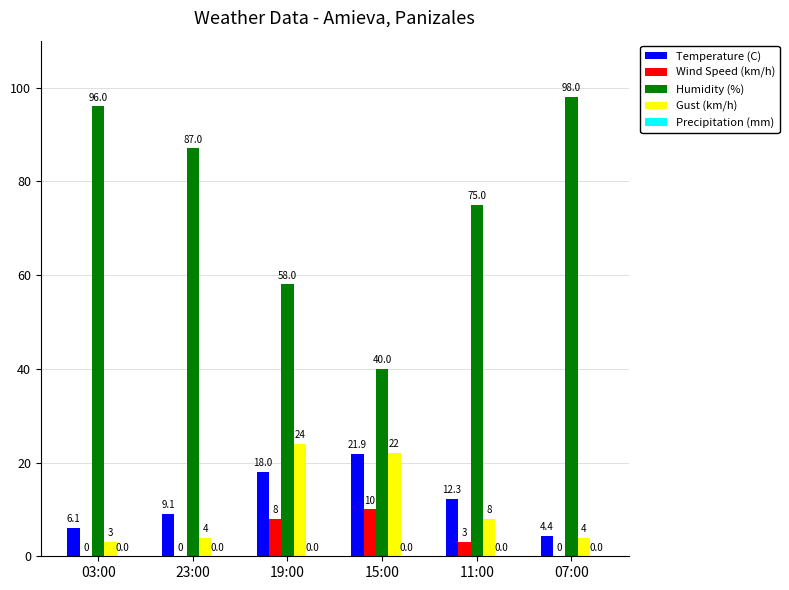

At which category is the sum across all series the highest?

19:00